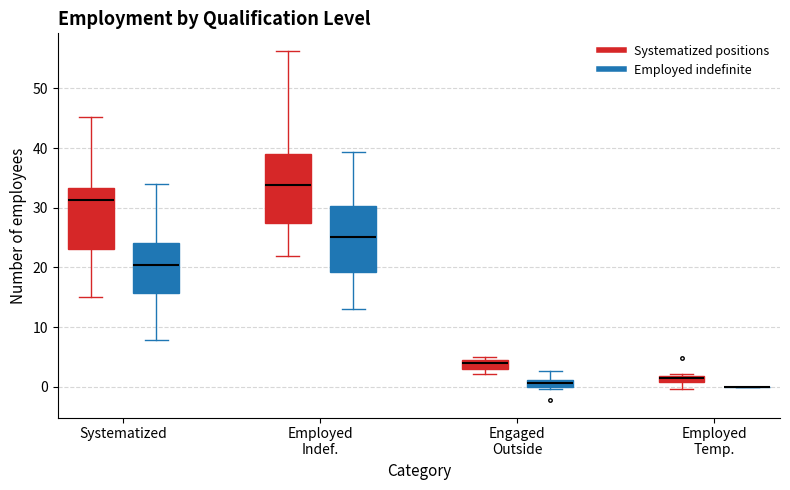

Where is the lower edge of the box for Engaged Outside (Employed indefinite) on the y-axis? The values are not printed on the chart, so give them approximately, as read against the axis.

0